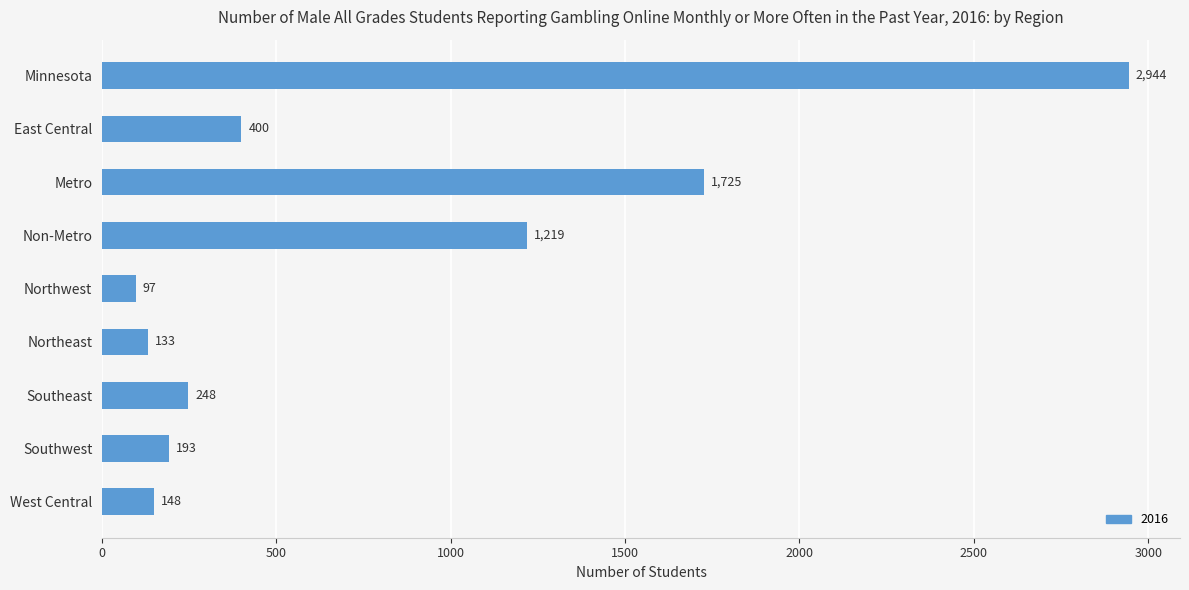

What is the difference between the maximum and minimum values?

2847